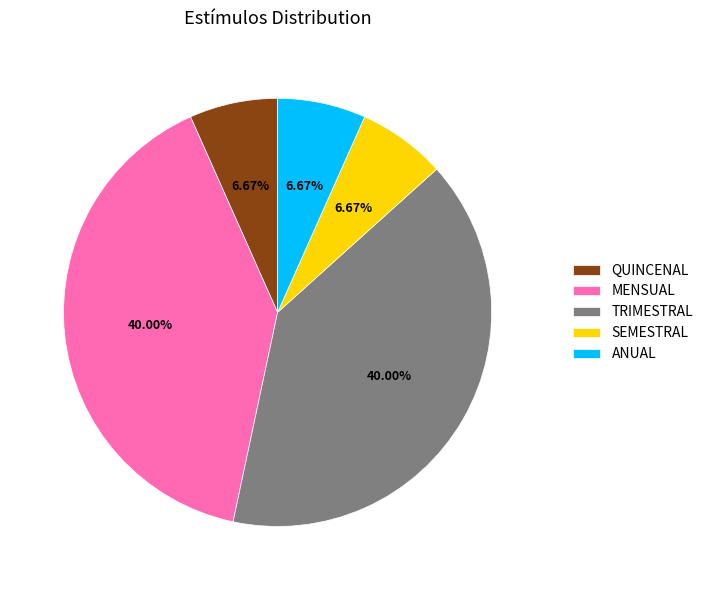

Is there a majority slice in this chart?

No